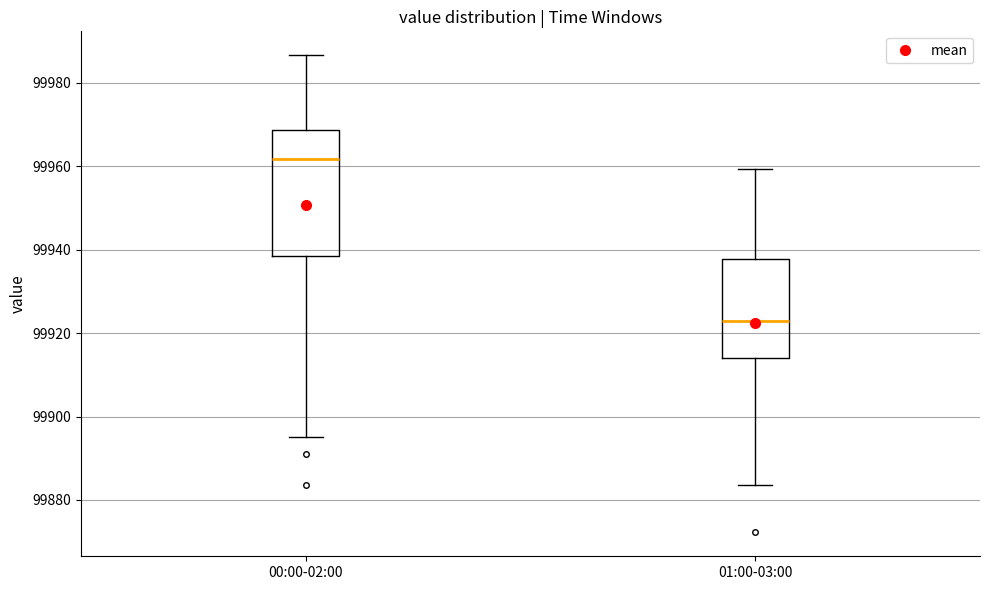

Where is the lower edge of the box for 00:00-02:00 on the y-axis? The values are not printed on the chart, so give them approximately, as read against the axis.

99938